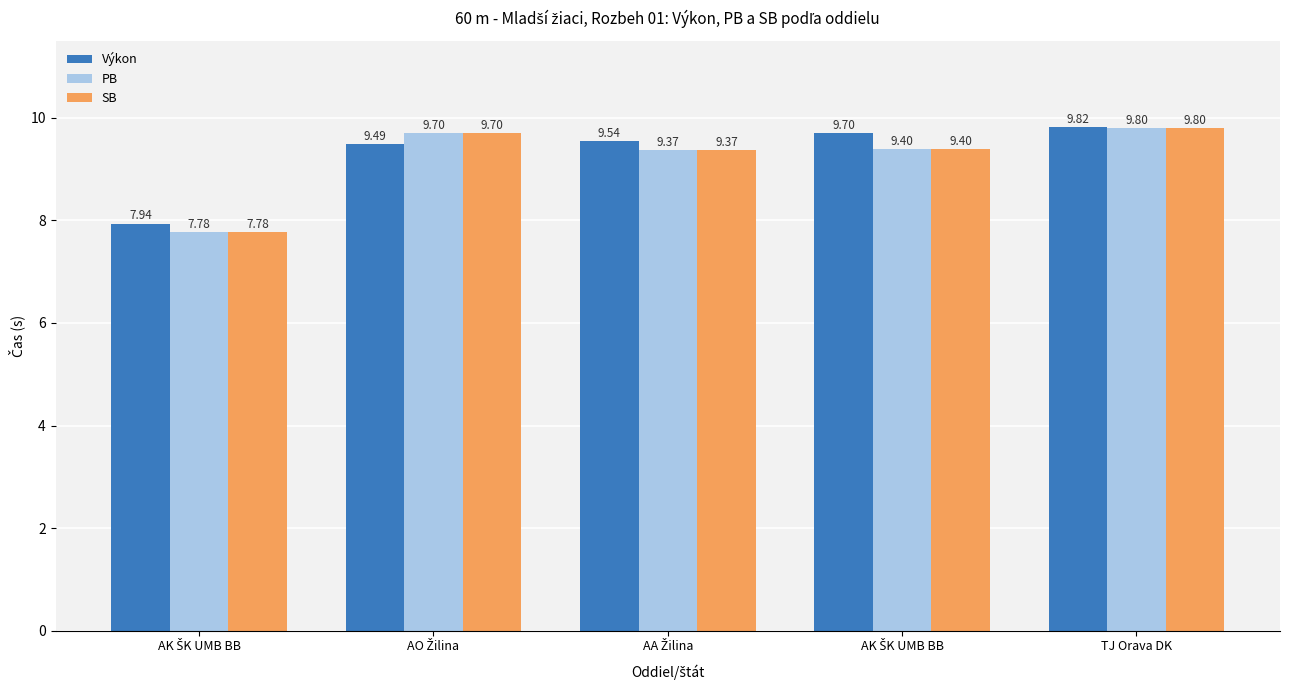

What is the value of the SB bar at the 4th from the left?

7.8